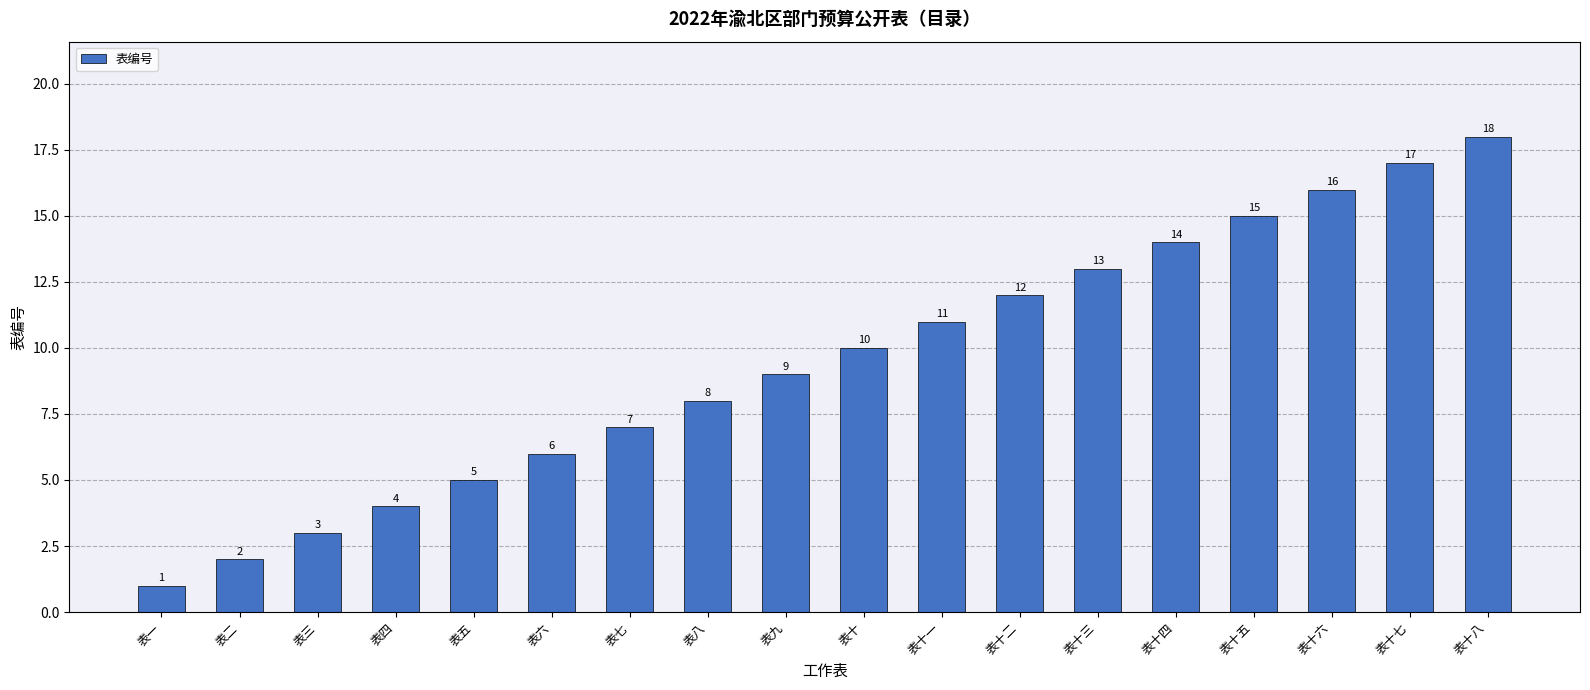

What is the smallest value displayed?

1